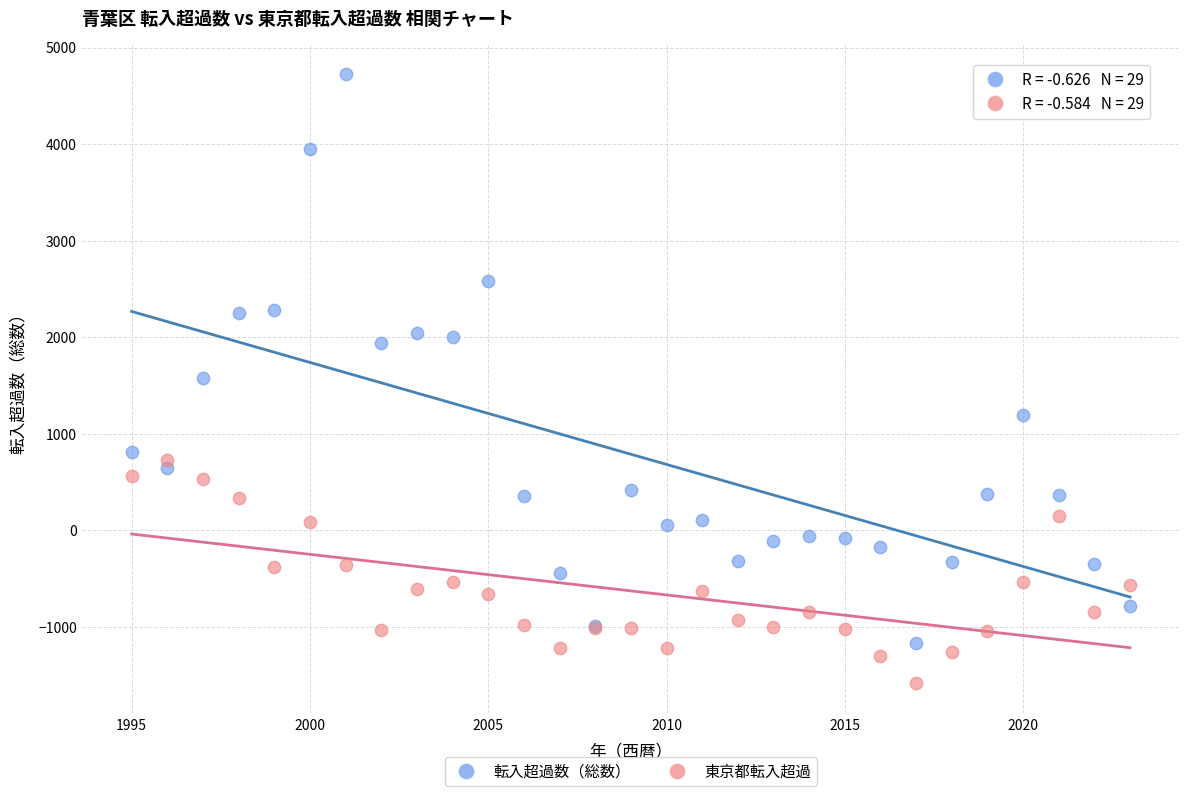

Which series reaches the minimum Y coordinate?

東京都転入超過